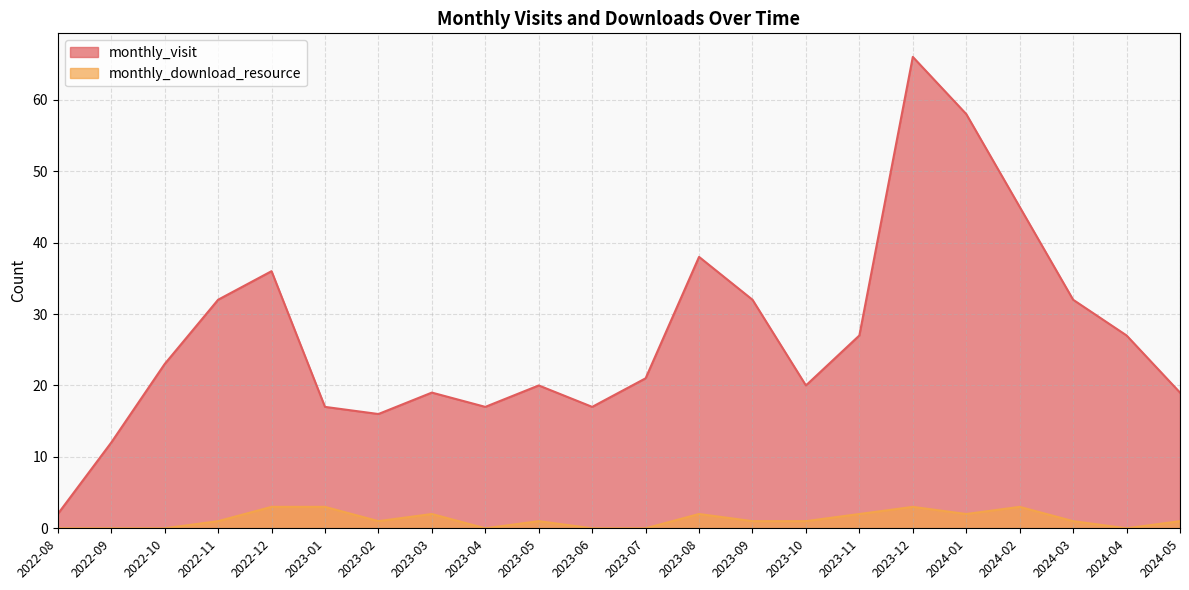

How many interior local valleys does the monthly_download_resource series have?

4